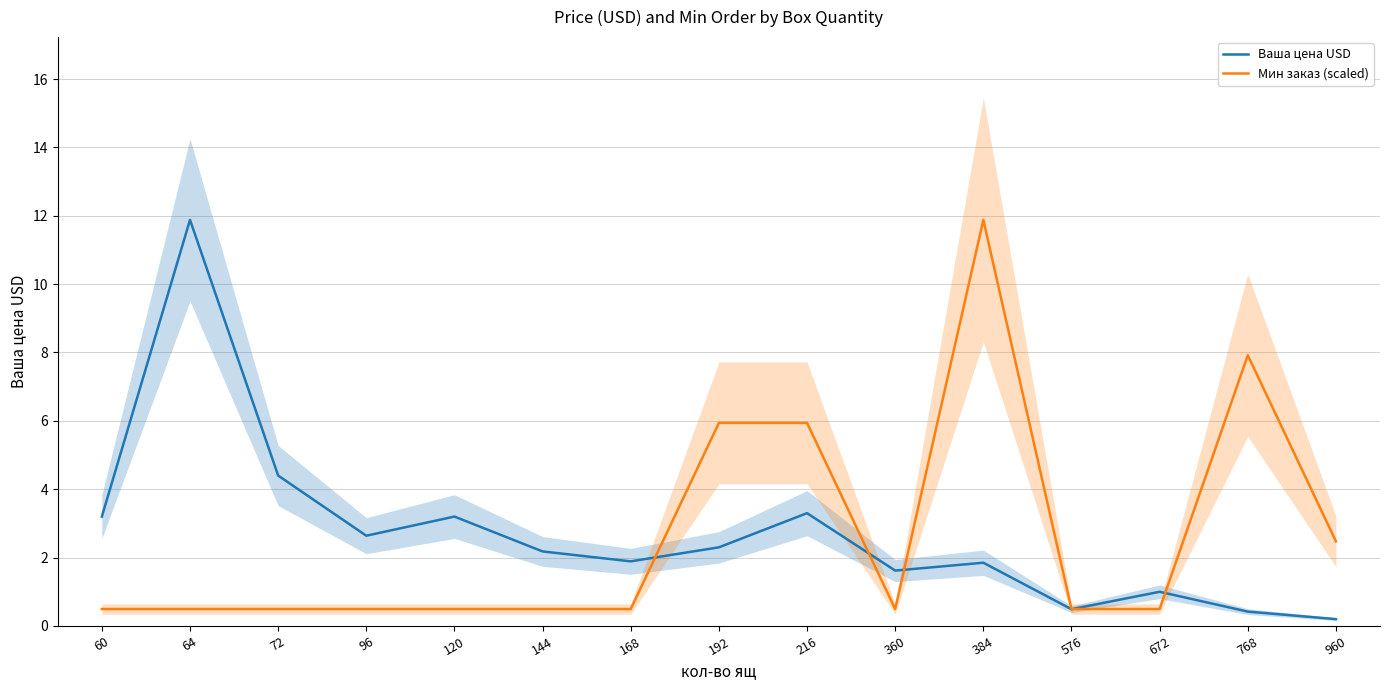

List the series in order of their overall mean, lowest first.

Мин заказ (scaled), Ваша цена USD